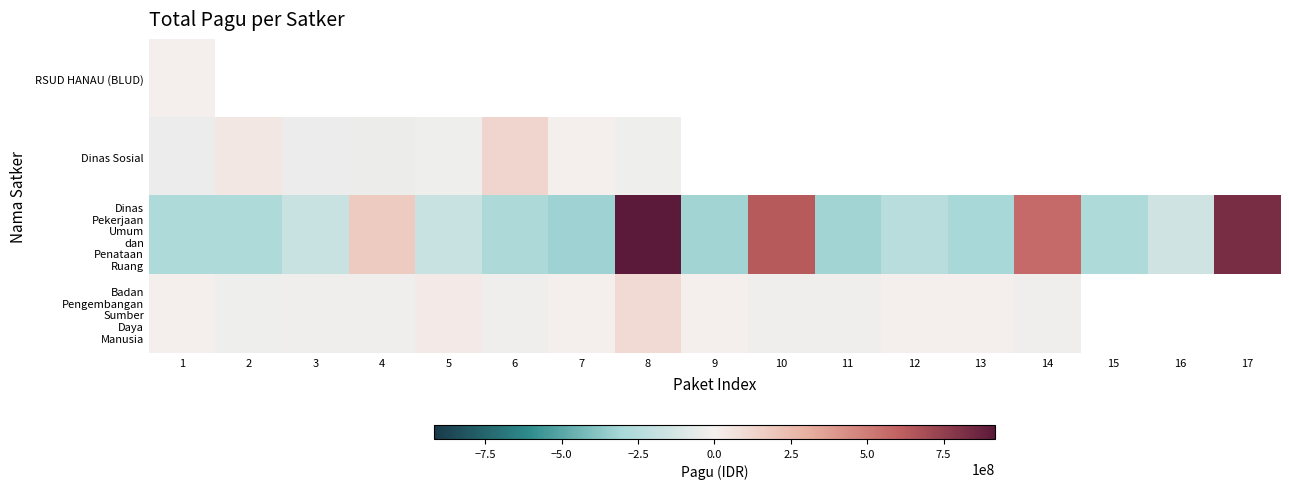

Which category has the lowest value in the RSUD HANAU (BLUD) series?

1